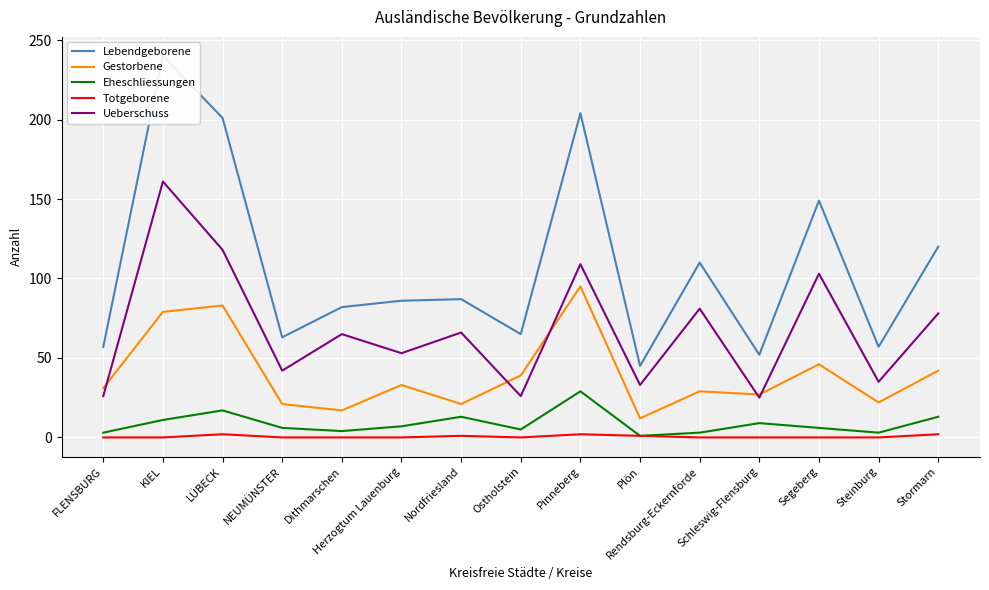

Between Stormarn and Segeberg, which is larger?

Segeberg